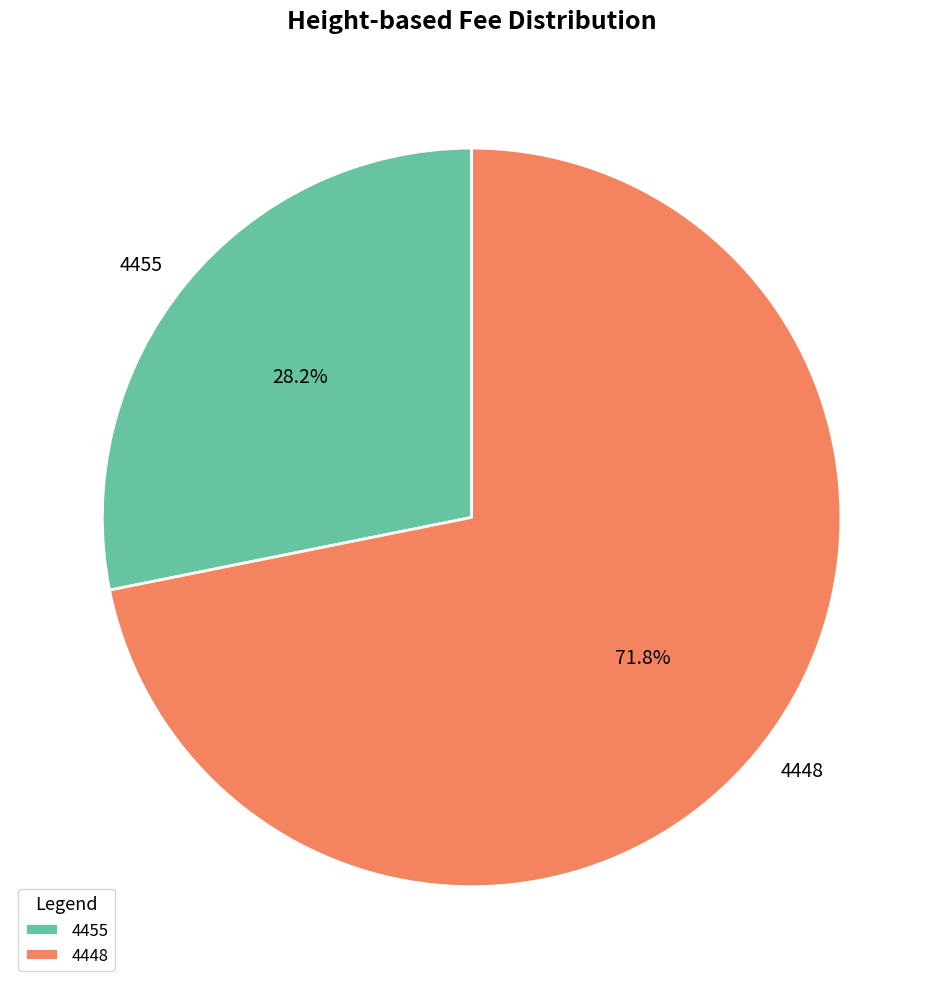

What percentage is the 4448 slice, to the nearest percent?

72%